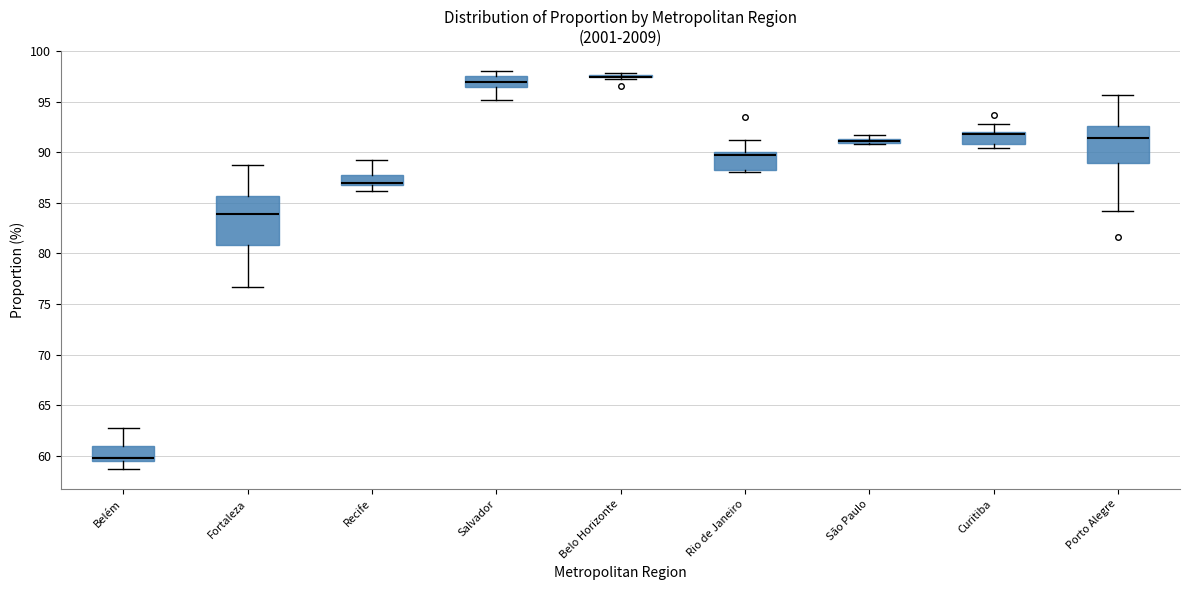

Which box is the tallest, from its lower edge to its upper edge?

Fortaleza